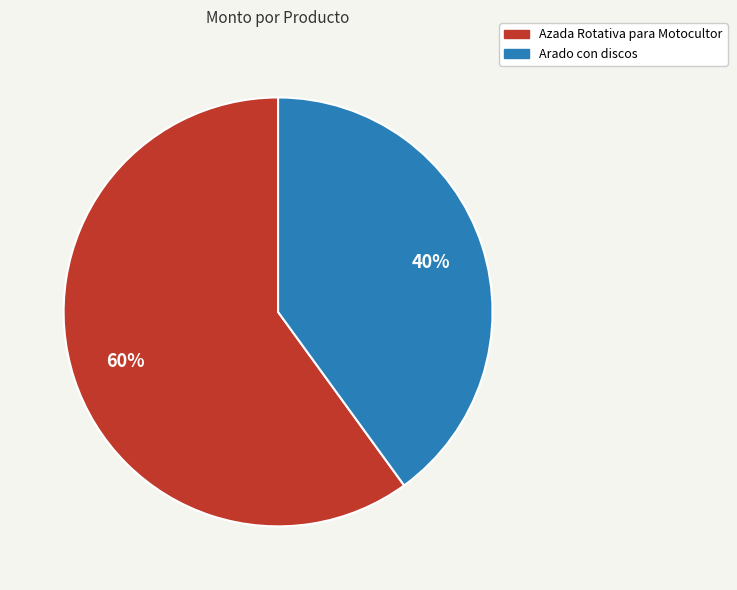

To the nearest percent, what is the difference between the largest and smallest slice percentages?

20%